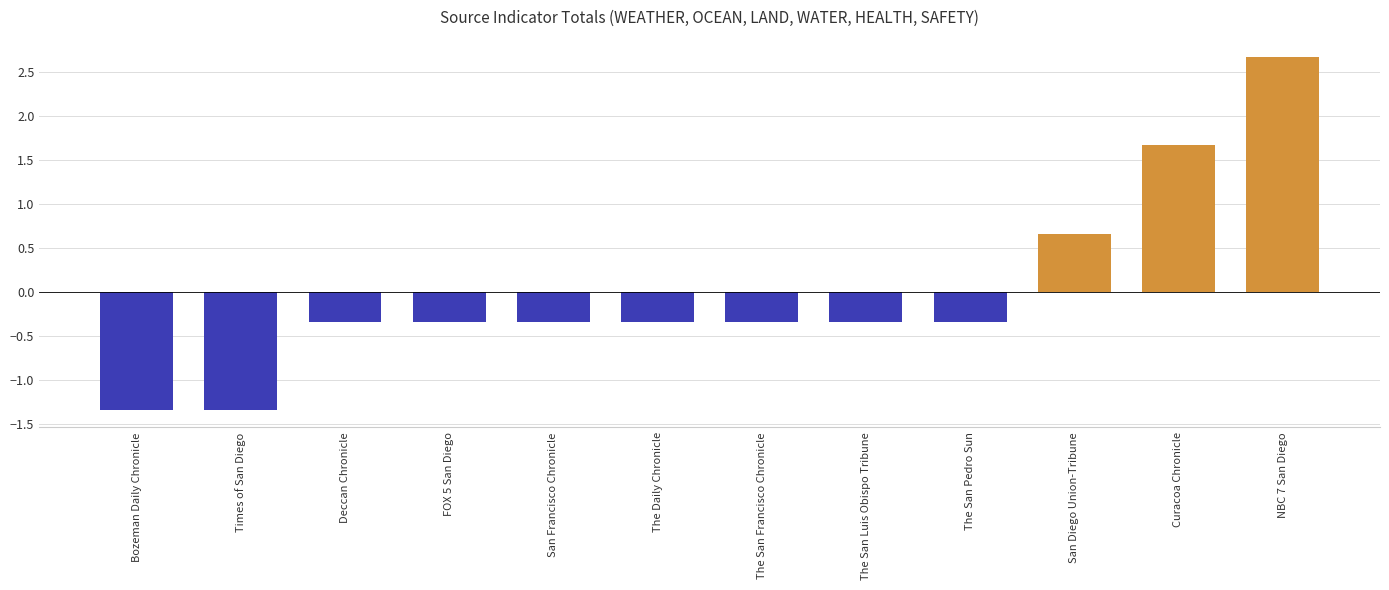

How many bars are there in total?

12